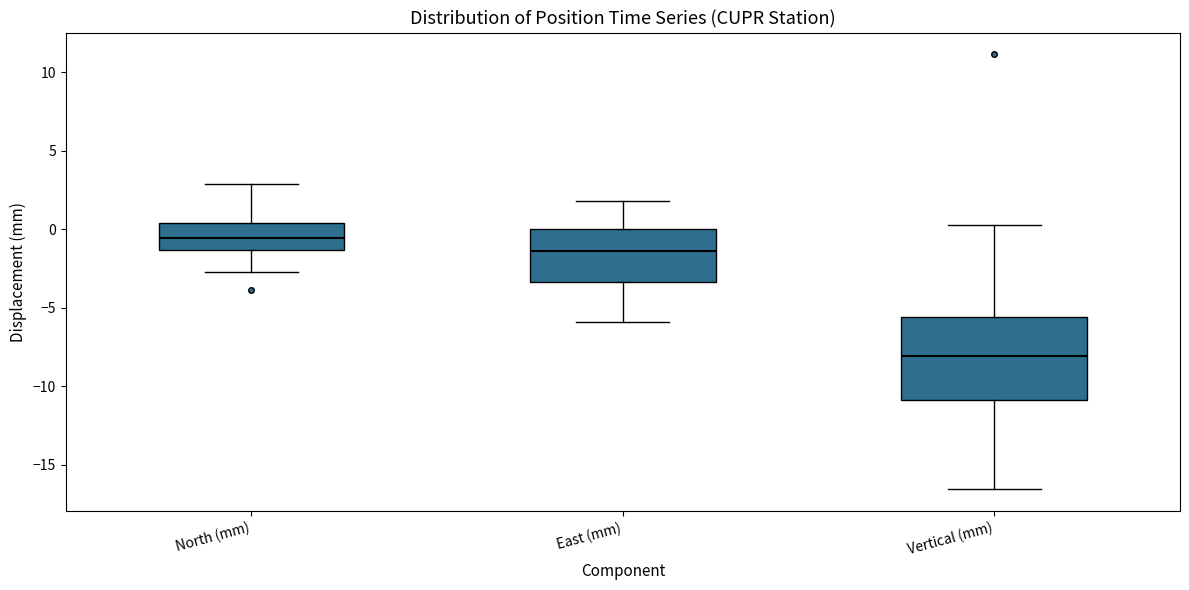

Where does the lower whisker of the box for Vertical (mm) end on the y-axis? The values are not printed on the chart, so give them approximately, as read against the axis.

-16.5